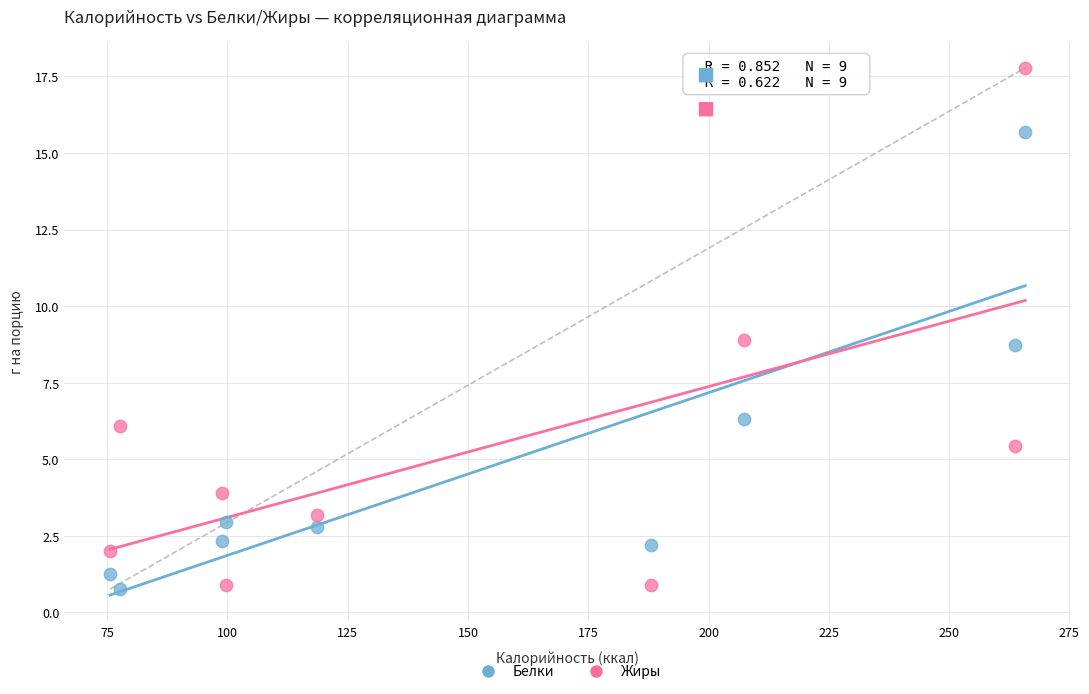

Which series has the widest spread of Y values?

Жиры